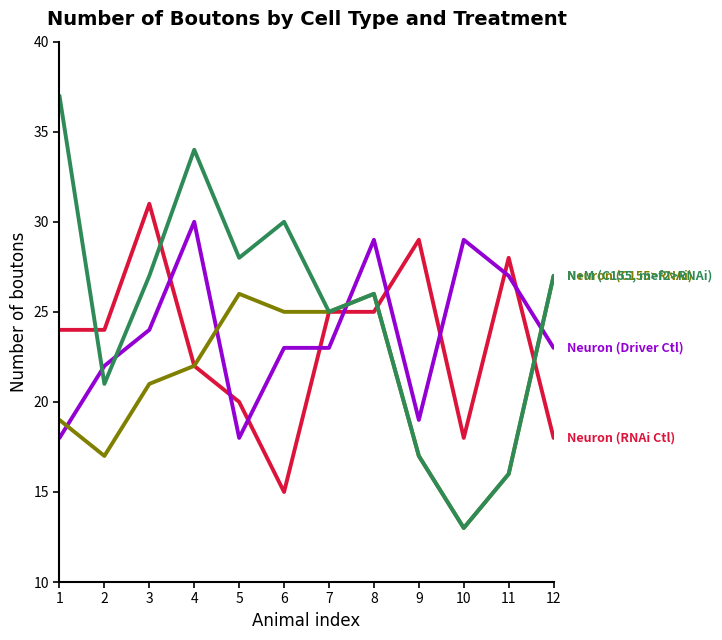

What is the total value across all series at 9?

82